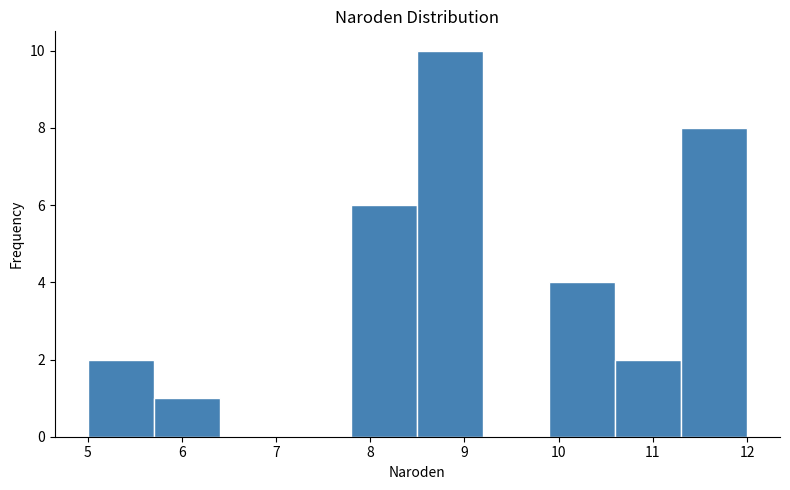

Reading left to right, list every bar in this chart as the range it spans on the x-axis followed by its height. The values are not printed on the chart, so give them approximately, as read against the axis.

5.0 to 5.7: 2
5.7 to 6.4: 1
6.4 to 7.1: 0
7.1 to 7.8: 0
7.8 to 8.5: 6
8.5 to 9.2: 10
9.2 to 9.9: 0
9.9 to 10.6: 4
10.6 to 11.3: 2
11.3 to 12.0: 8